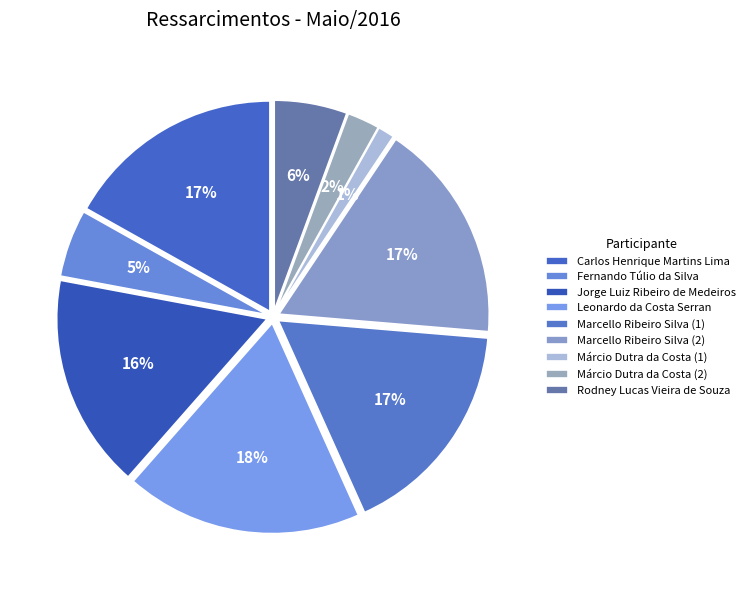

To the nearest percent, what is the difference between the largest and smallest slice percentages?

17%